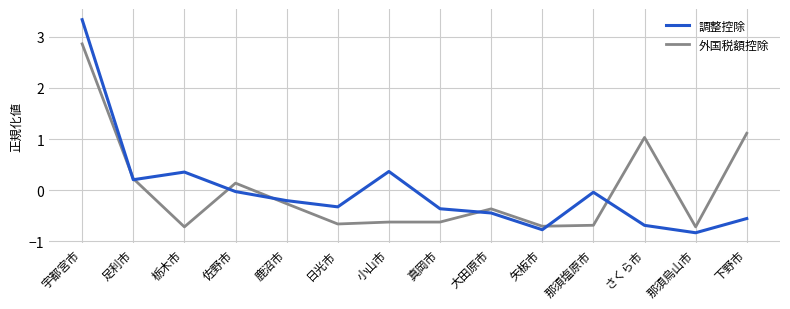

What is the difference between the highest and lowest values at 那須塩原市?

0.6